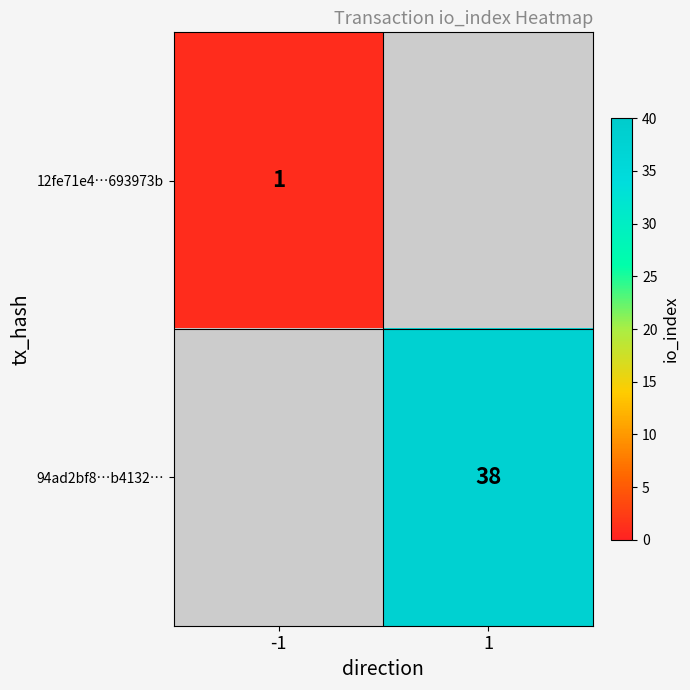

How many categories are shown in the chart?

2